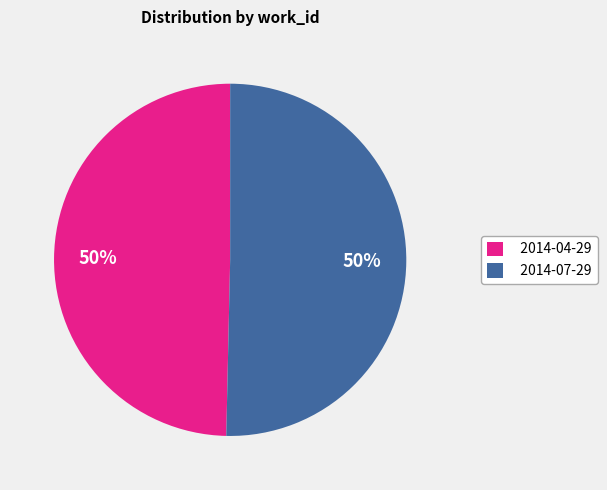

True or false: 2014-07-29 accounts for 64% of the total.

False